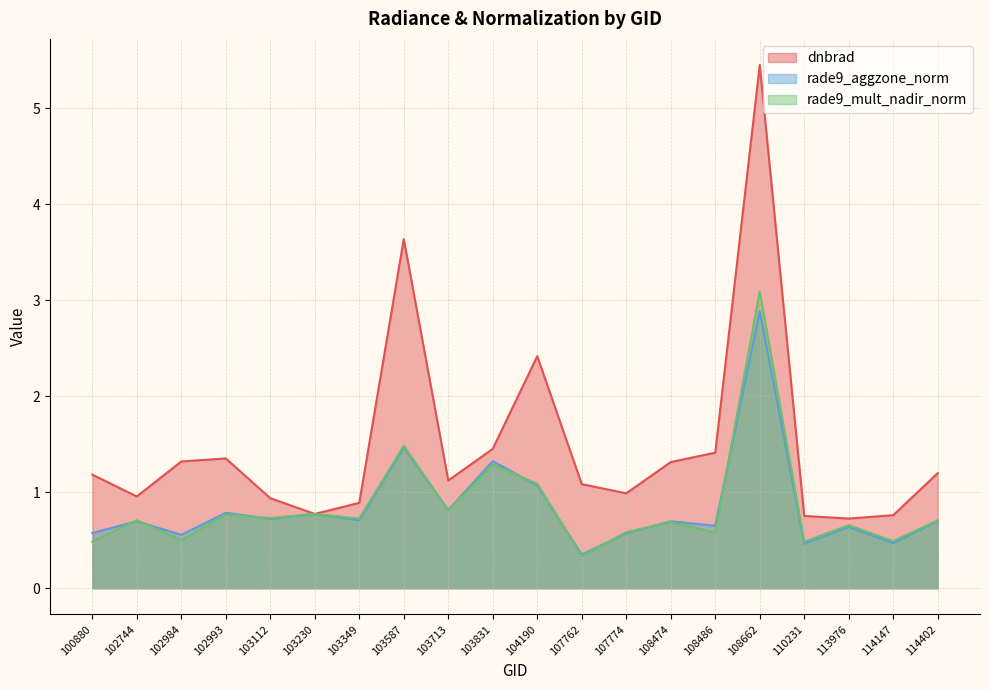

What are all the series names shown in the legend?

dnbrad, rade9_aggzone_norm, rade9_mult_nadir_norm